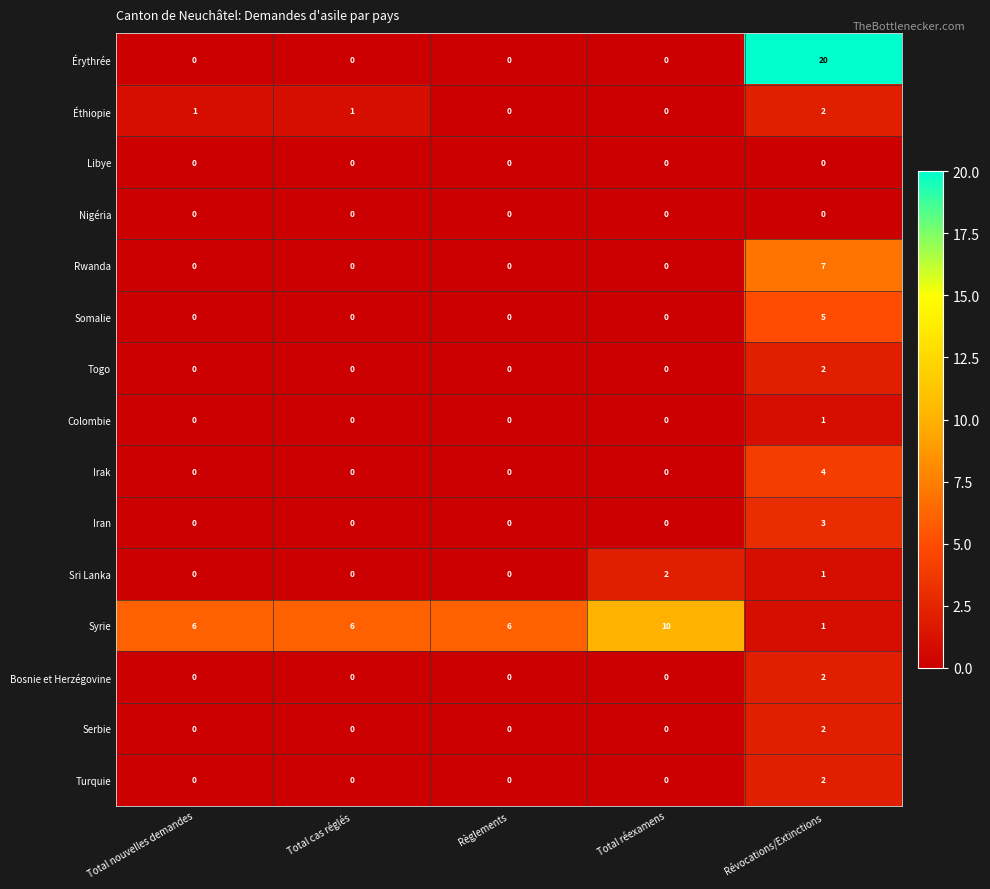

How many series are shown in this chart?

15